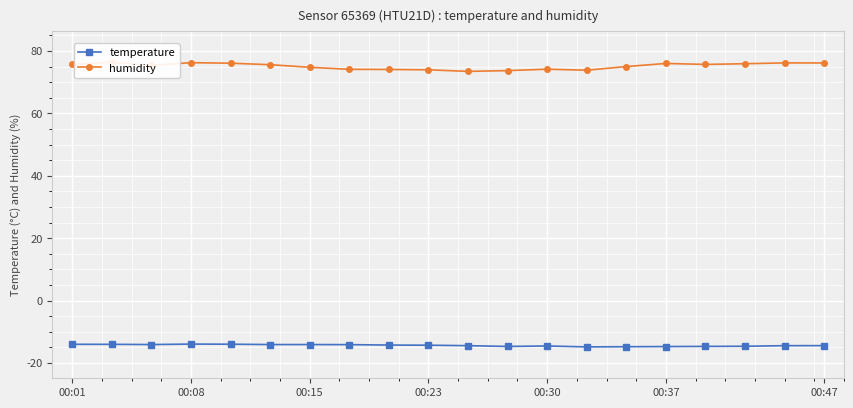

What is the sum of all humidity values?

1502.2